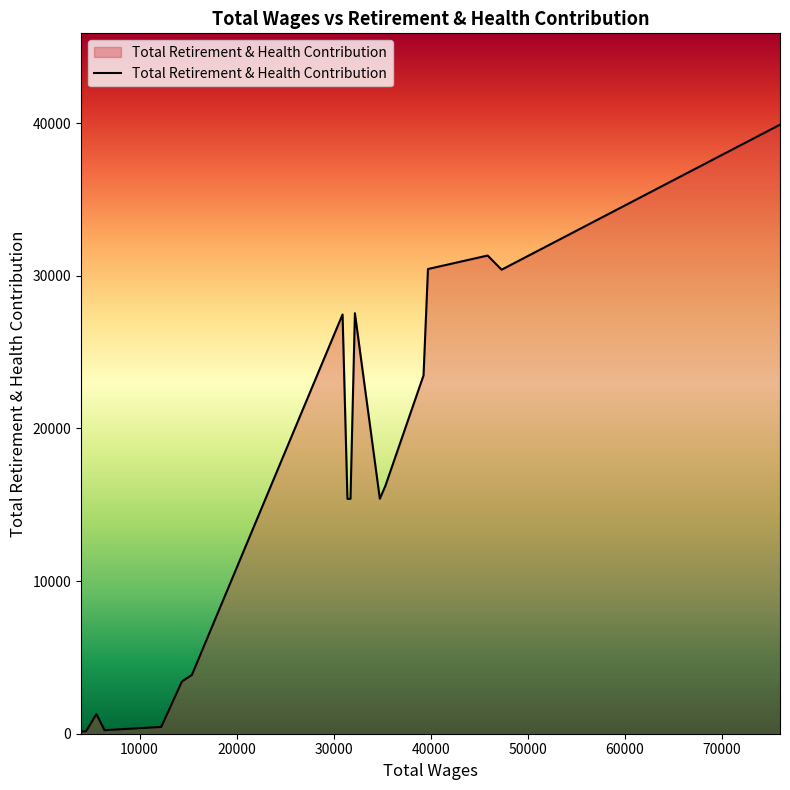

What is the difference between the maximum and minimum values?

39752